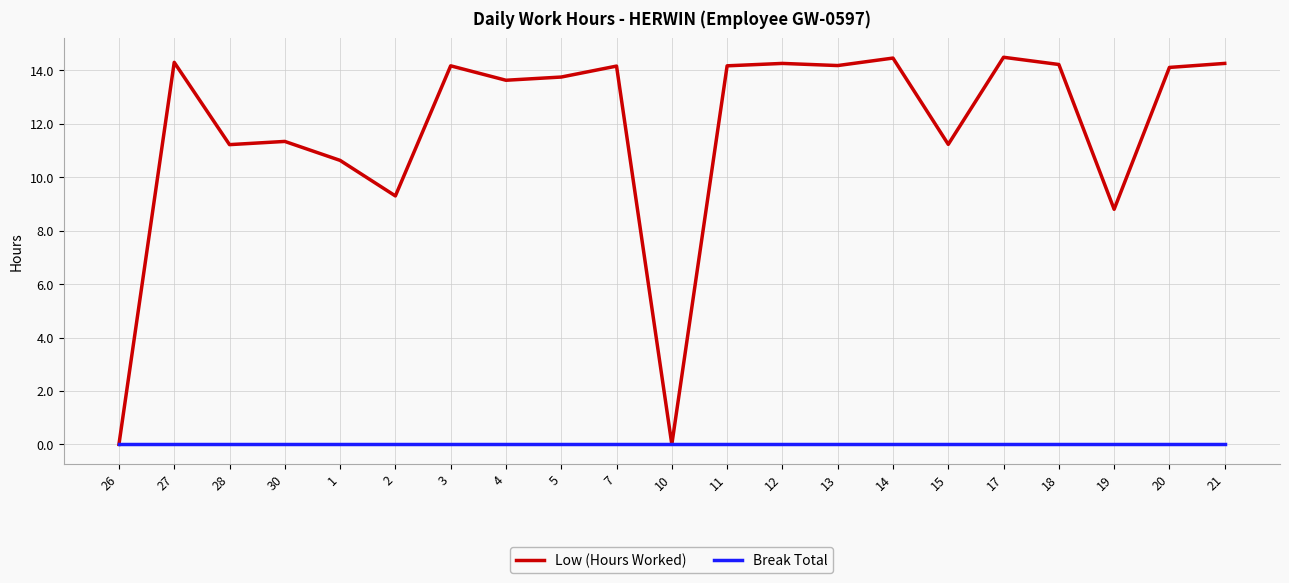

Is it true that Low (Hours Worked) equals 14.5 at 17?

True